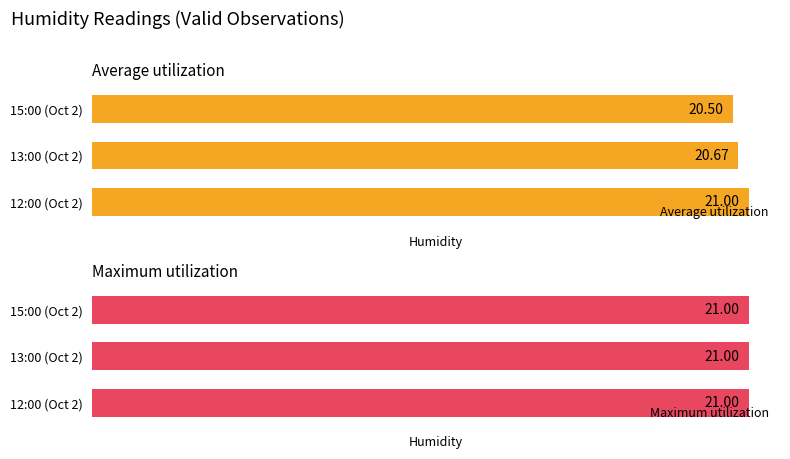

The Average utilization series shows 20.7 at 1. True or false?

True